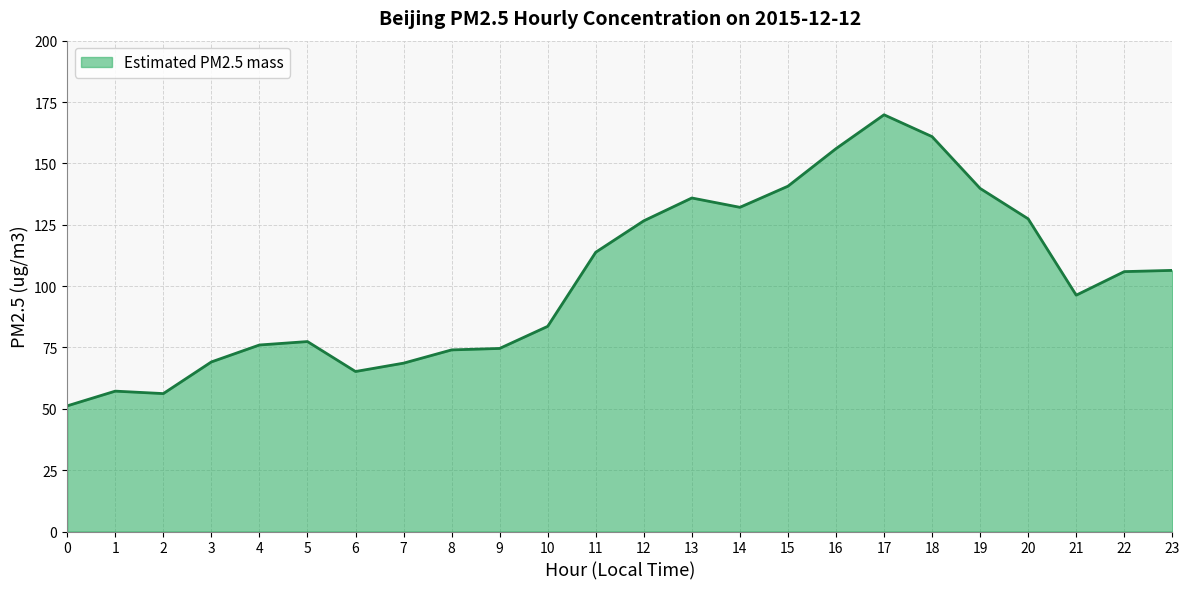

What is the minimum value shown in the chart?

51.2